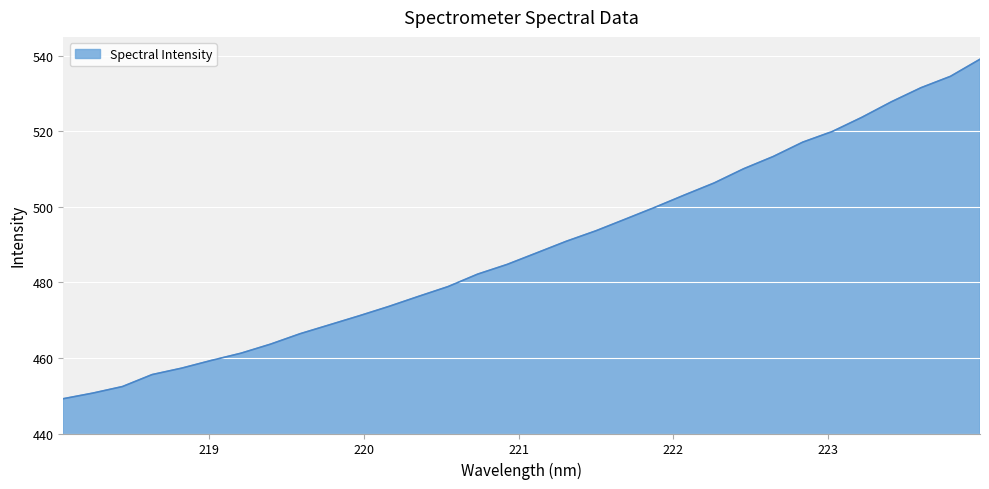

What is the maximum value shown in the chart?

539.1